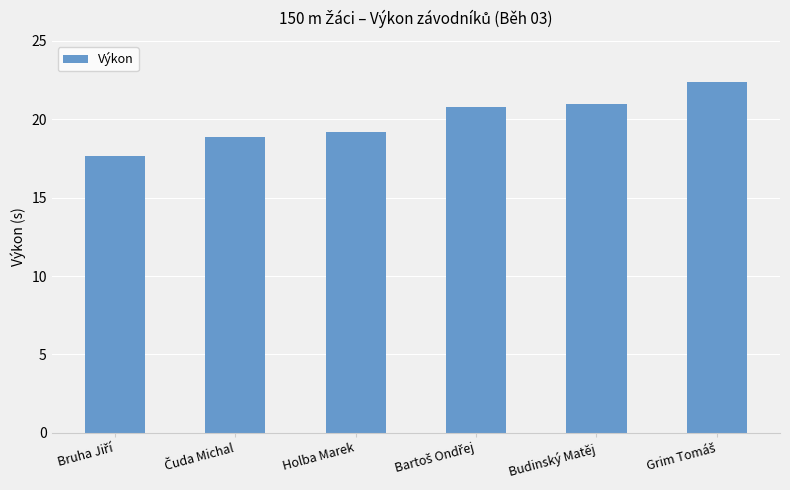

Which has a higher value, Budinský Matěj or Holba Marek?

Budinský Matěj